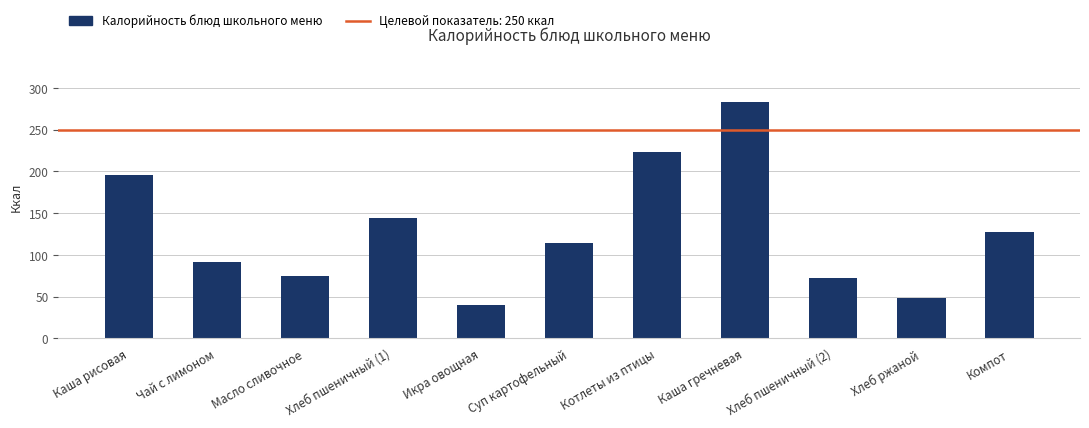

Approximately how many times larger is the value at Чай с лимоном compared to Хлеб пшеничный (1)?

0.6